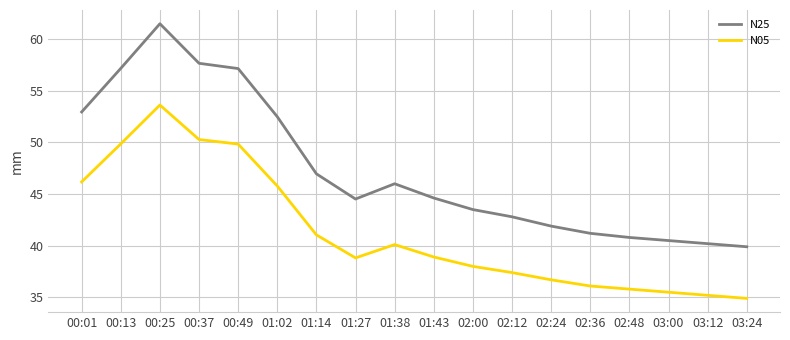

At which label does N25 reach its peak?

00:25